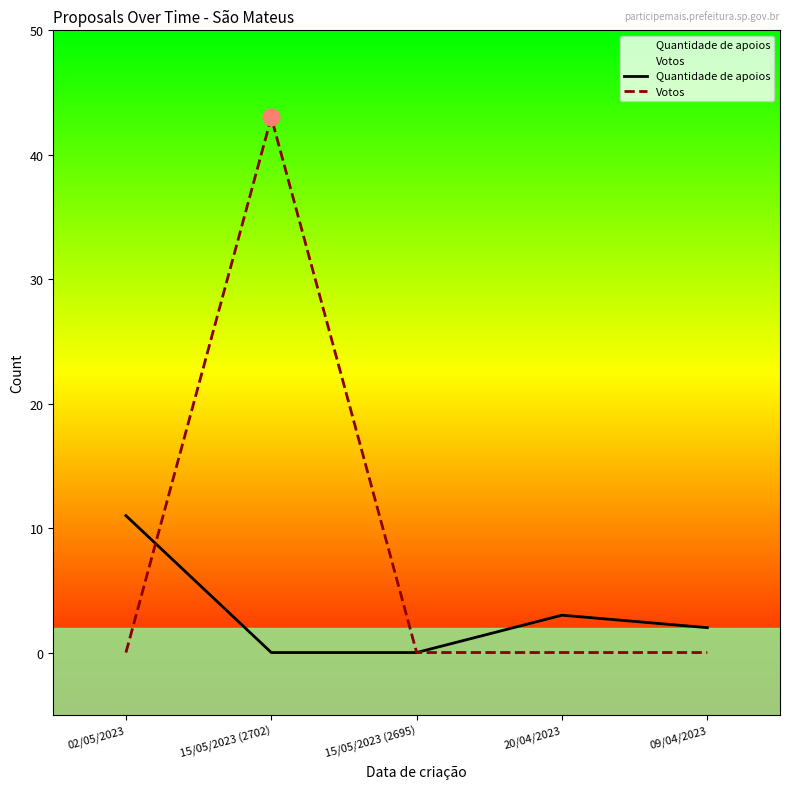

What is the value of the Quantidade de apoios point at the 1st from the left?

11